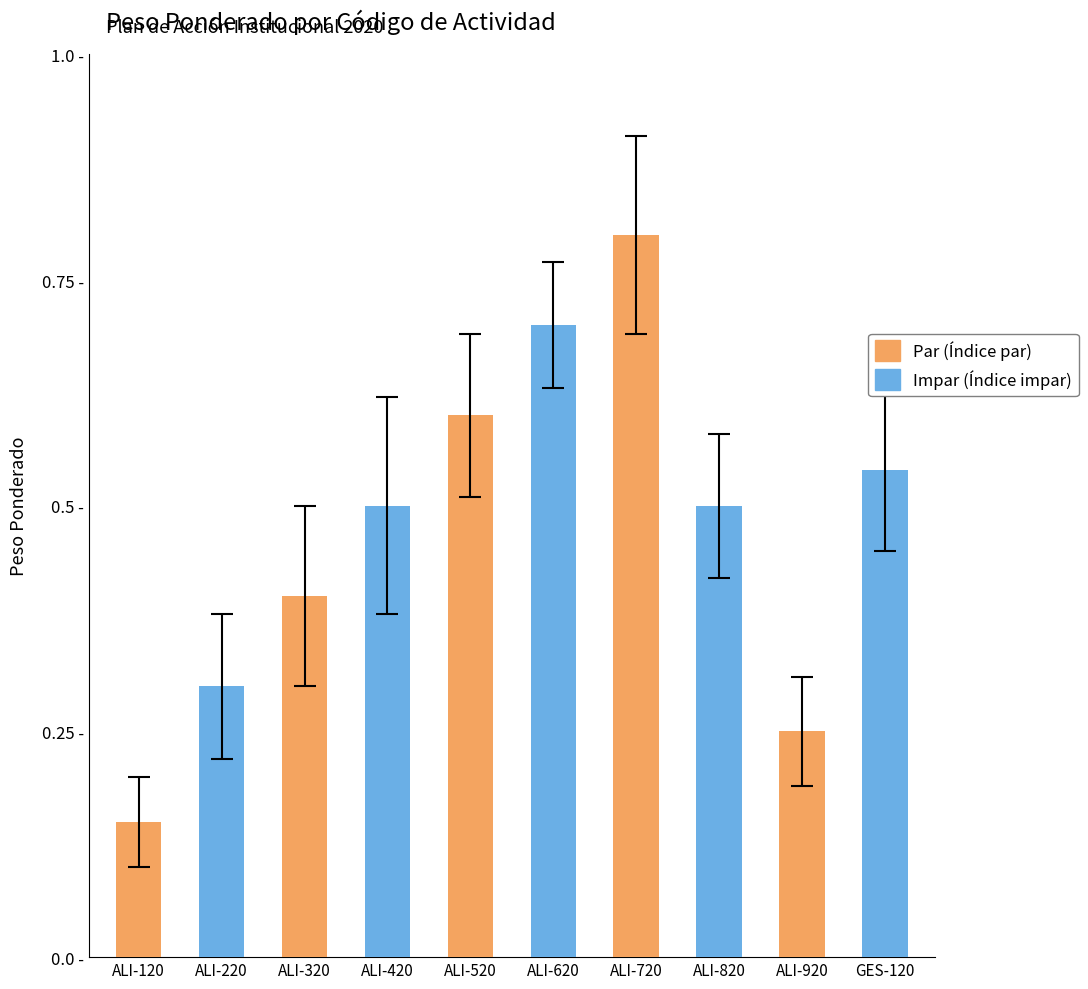

What position from the left is ALI-420?

4